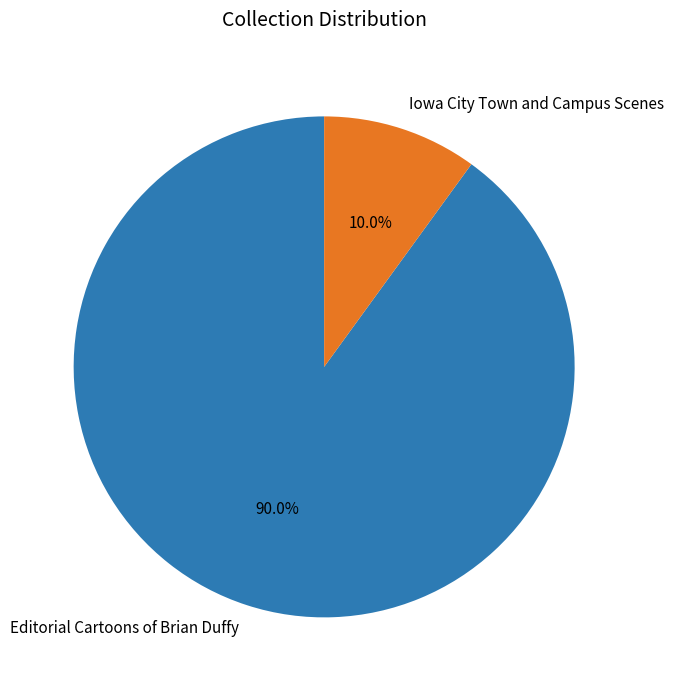

To the nearest percent, what portion does Editorial Cartoons of Brian Duffy represent?

90%